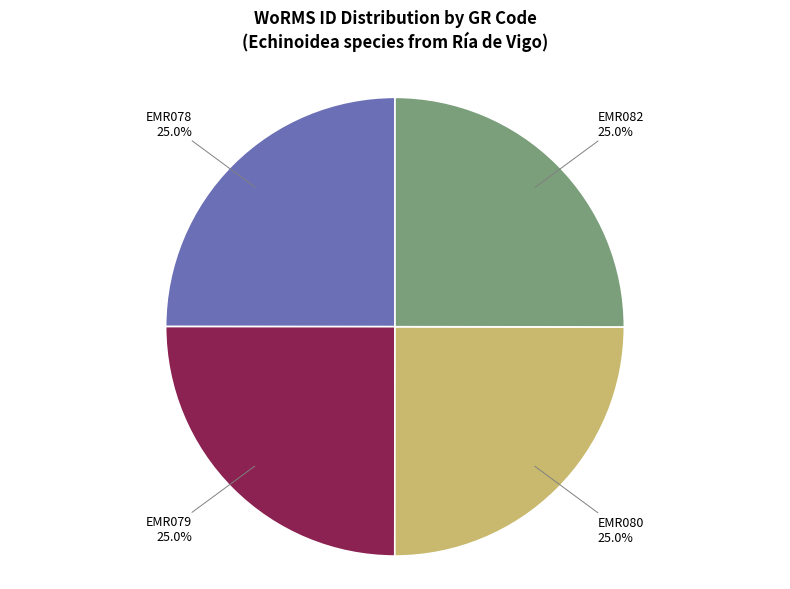

Approximately how many times larger is the value at EMR082 compared to EMR078?

1.0